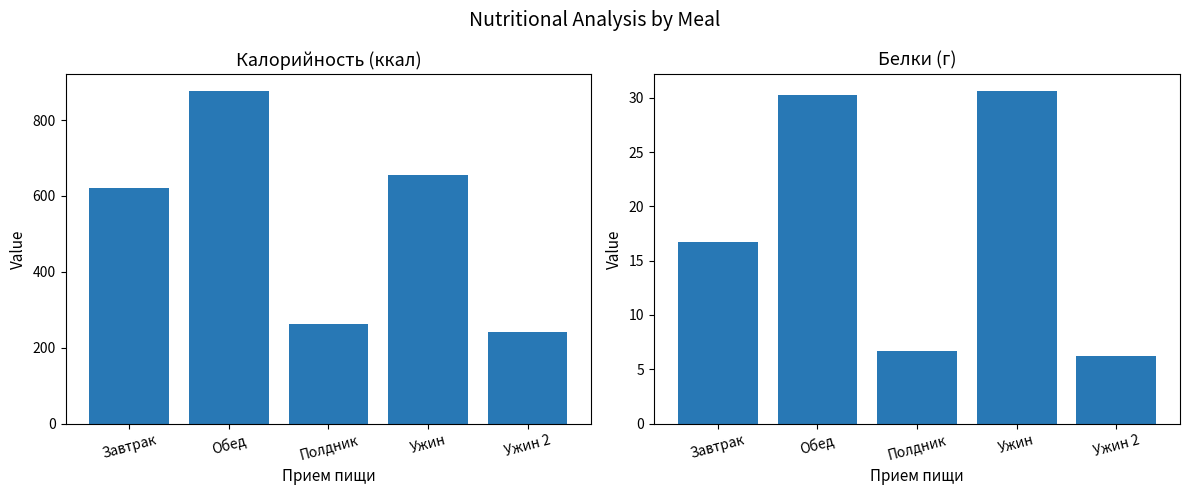

Where is Калорийность nearest to the value 559?

Завтрак